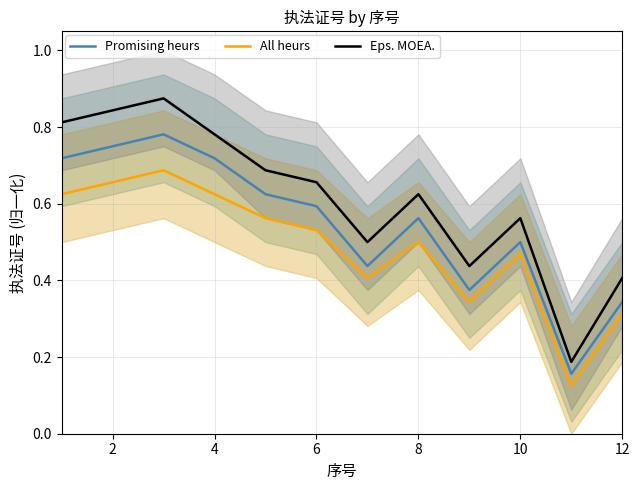

True or false: Eps. MOEA. and All heurs intersect in this chart.

False